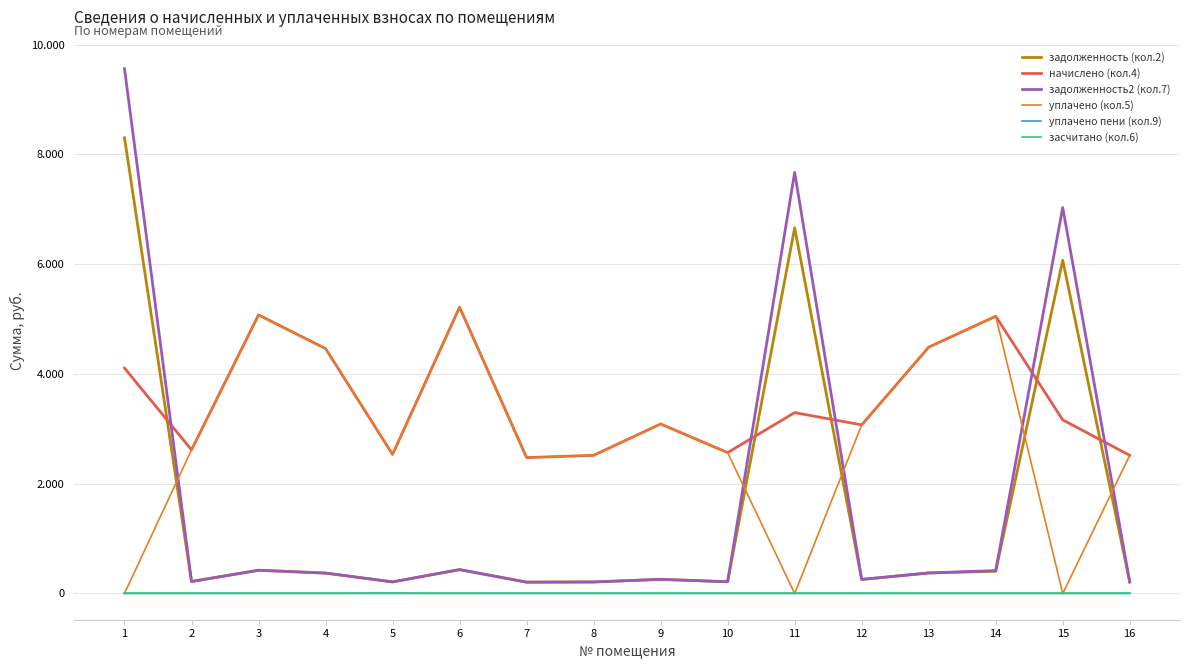

What are all the series names shown in the legend?

задолженность (кол.2), начислено (кол.4), задолженность2 (кол.7), уплачено (кол.5), уплачено пени (кол.9), засчитано (кол.6)